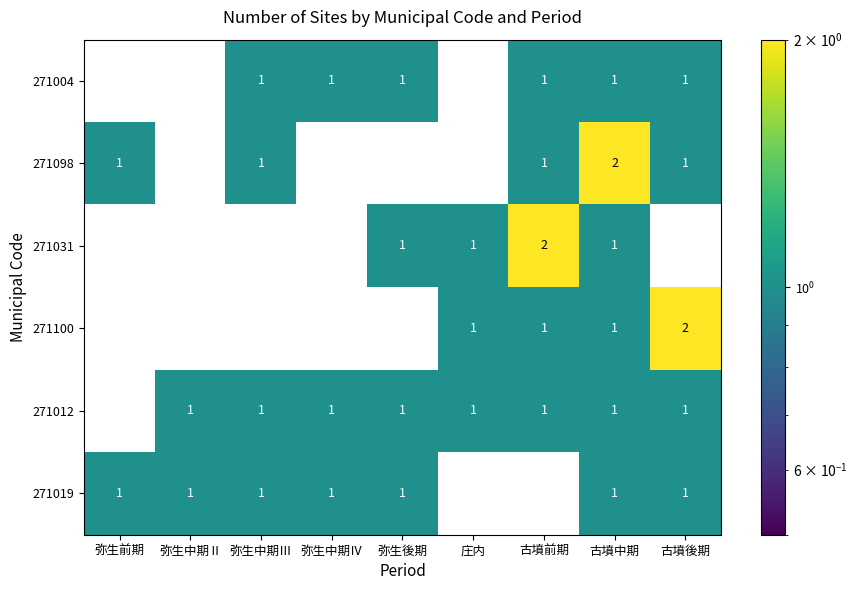

Which category has the highest value in the 271100 series?

古墳後期